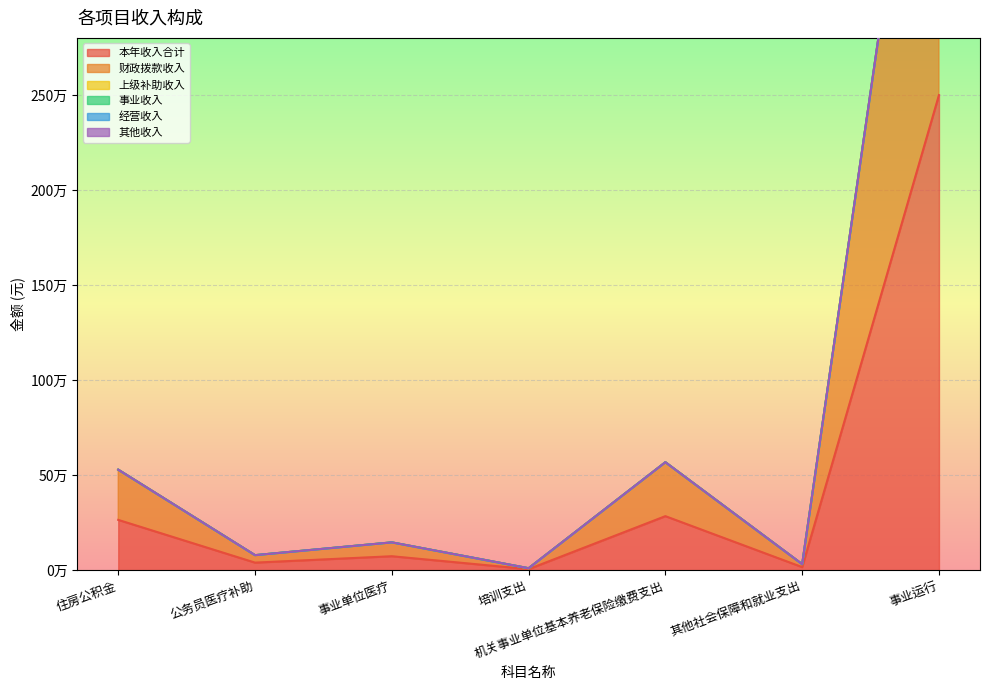

How many series are shown in this chart?

6